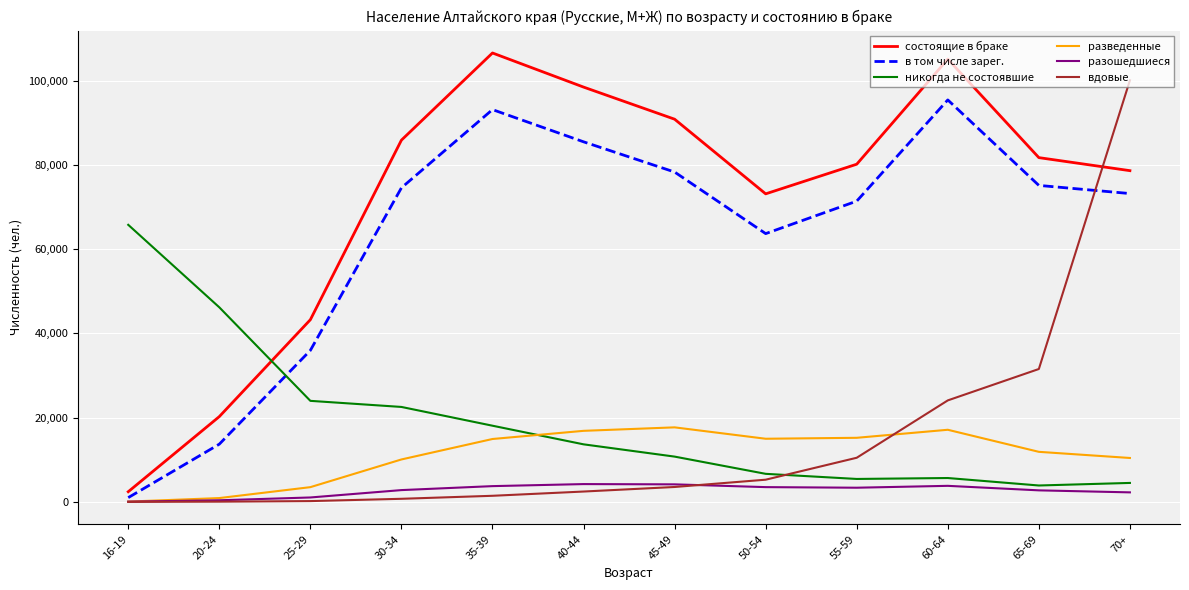

At which label does состоящие в браке reach its minimum?

16-19